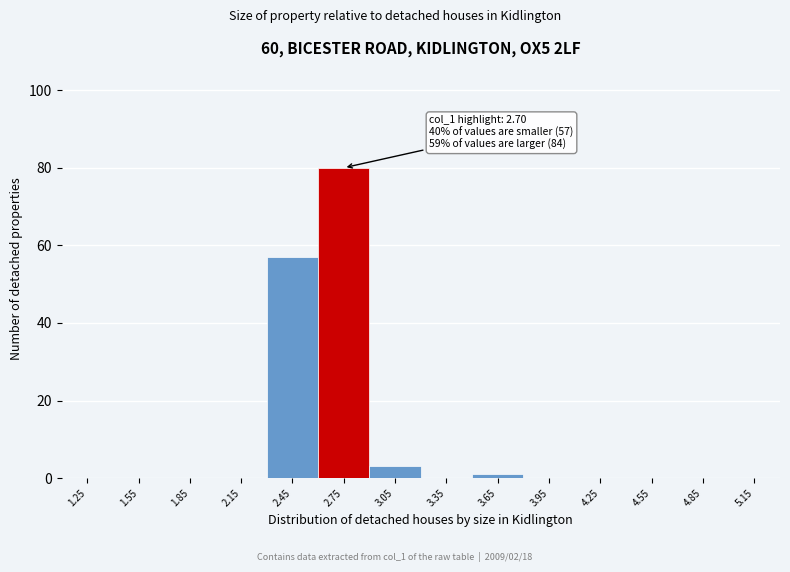

Over which range of the x-axis is the bar tallest?

2.6 to 2.9